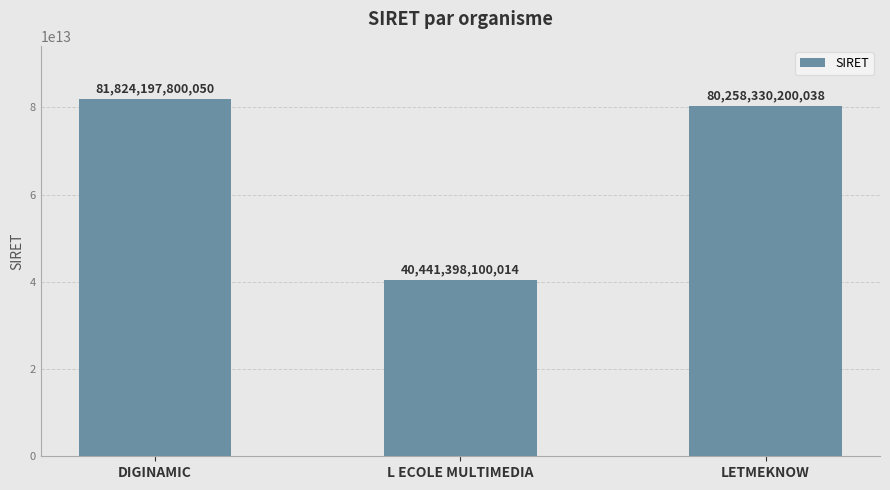

True or false: the data shows 31563929607180 at LETMEKNOW.

False